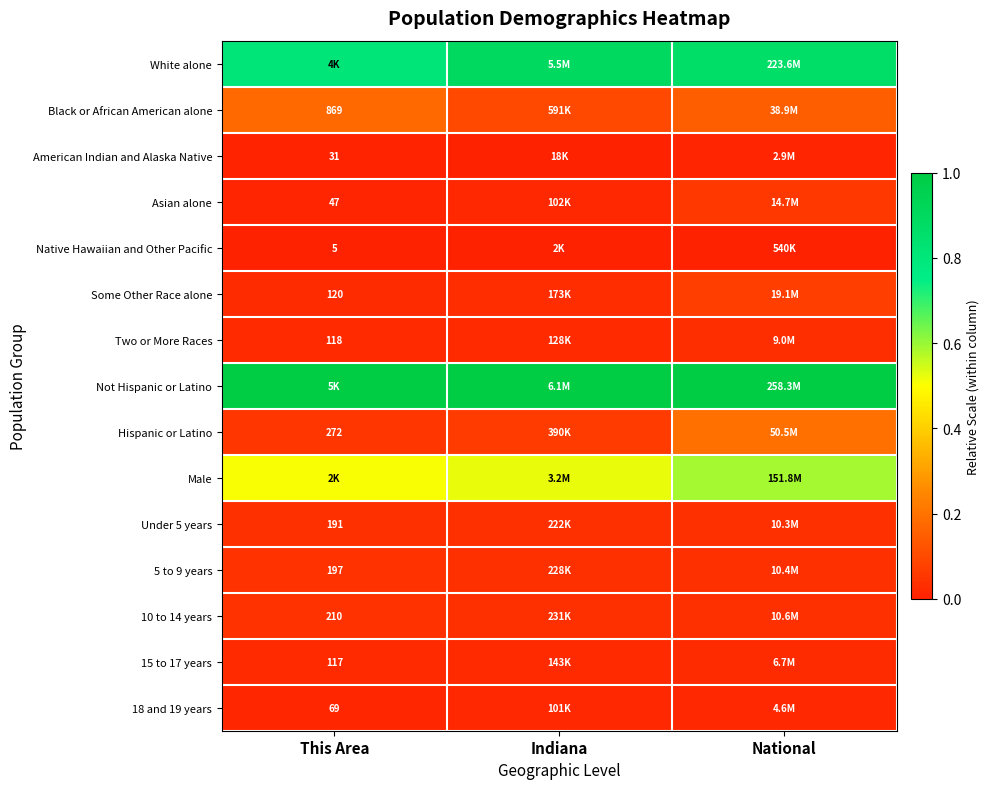

Is the value of Black or African American alone at This Area greater than the value of 10 to 14 years at This Area?

Yes